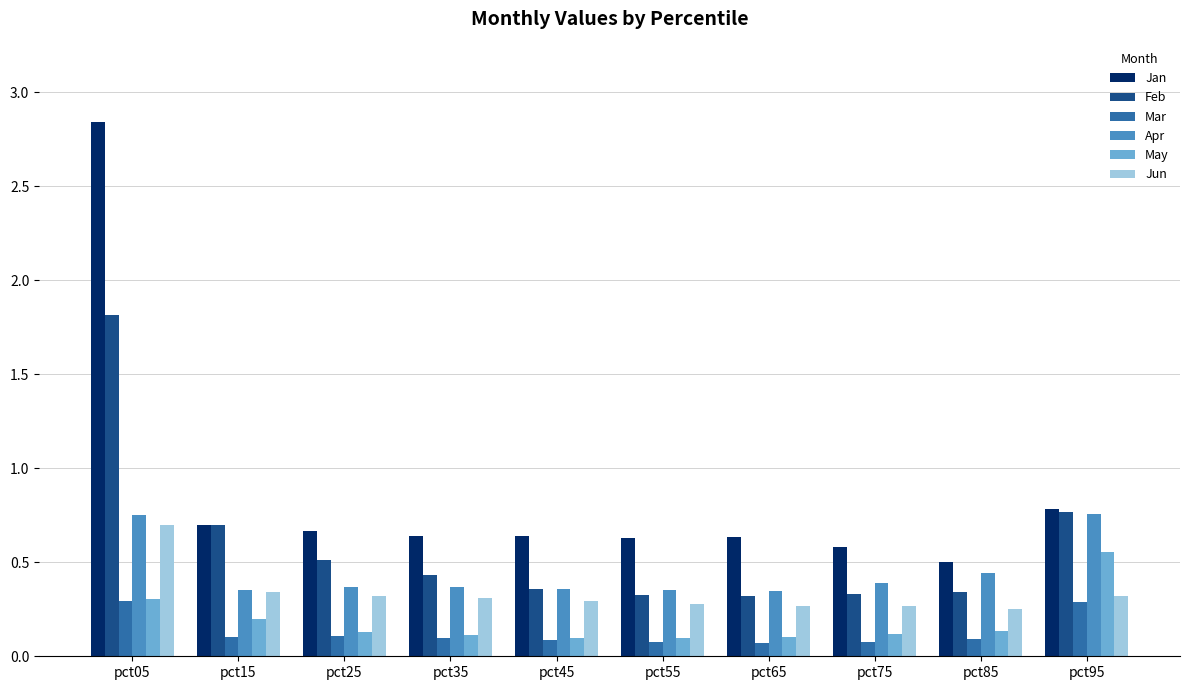

What is the total value across all series at pct45?

1.8